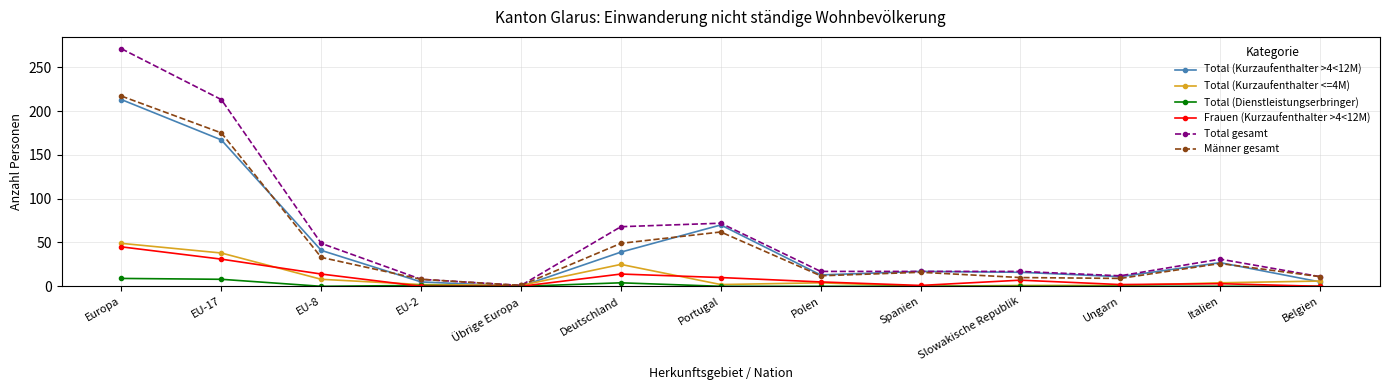

What are all the series names shown in the legend?

Total (Kurzaufenthalter >4<12M), Total (Kurzaufenthalter <=4M), Total (Dienstleistungserbringer), Frauen (Kurzaufenthalter >4<12M), Total gesamt, Männer gesamt